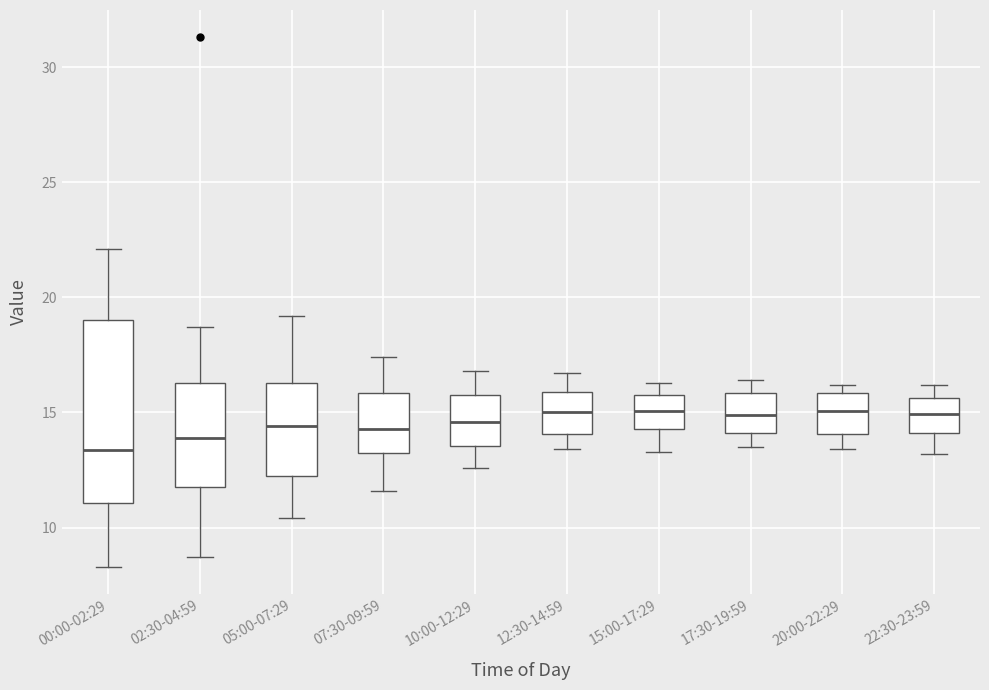

Where is the upper edge of the box for 17:30-19:59 on the y-axis? The values are not printed on the chart, so give them approximately, as read against the axis.

16.0